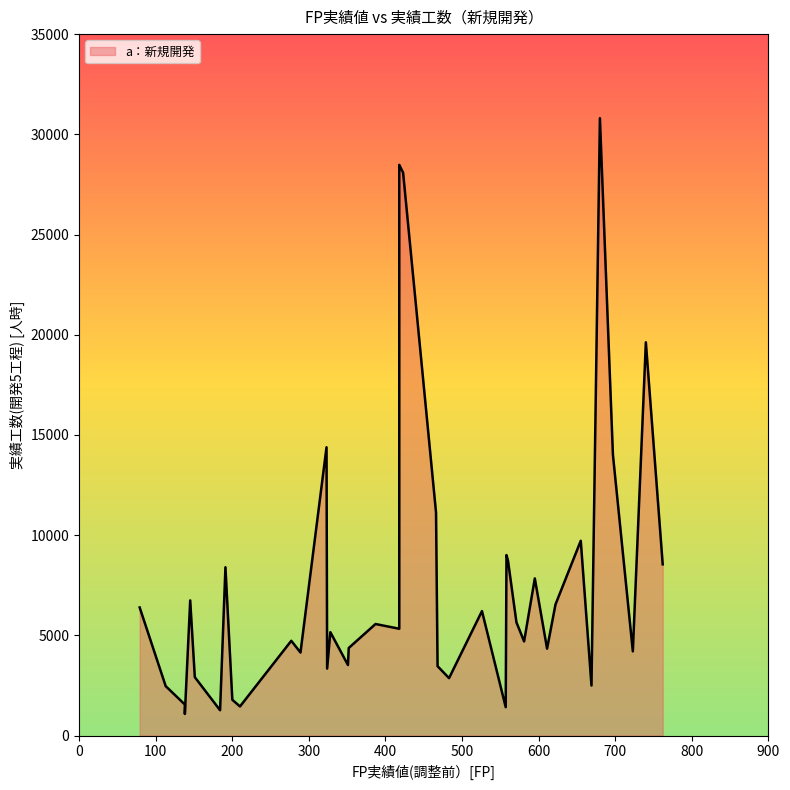

What is the value of the 35th point from the left?

2495.5